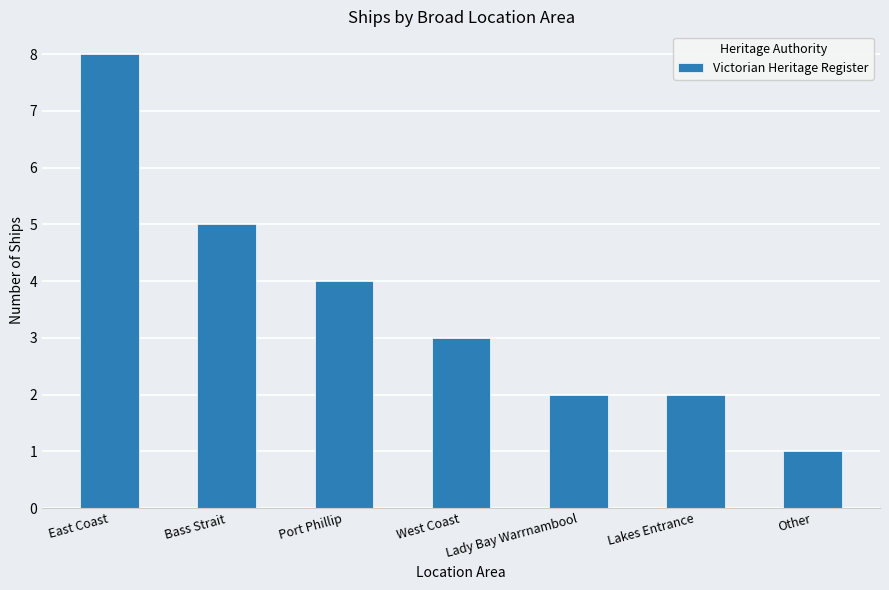

Is it true that the value at Lady Bay Warrnambool is 0?

False